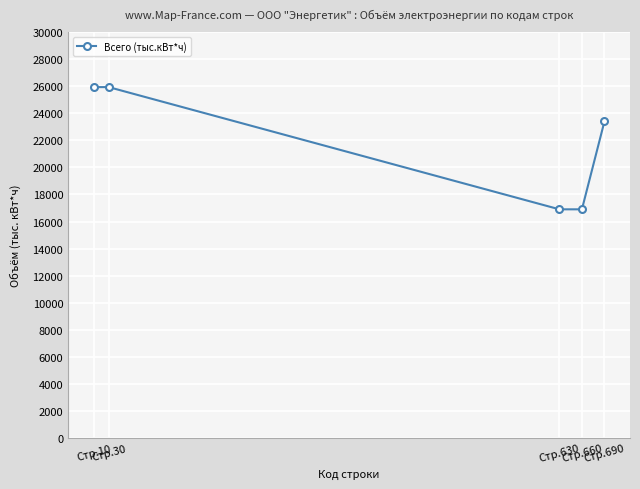

What is the value of the 5th point from the left?

23404.0